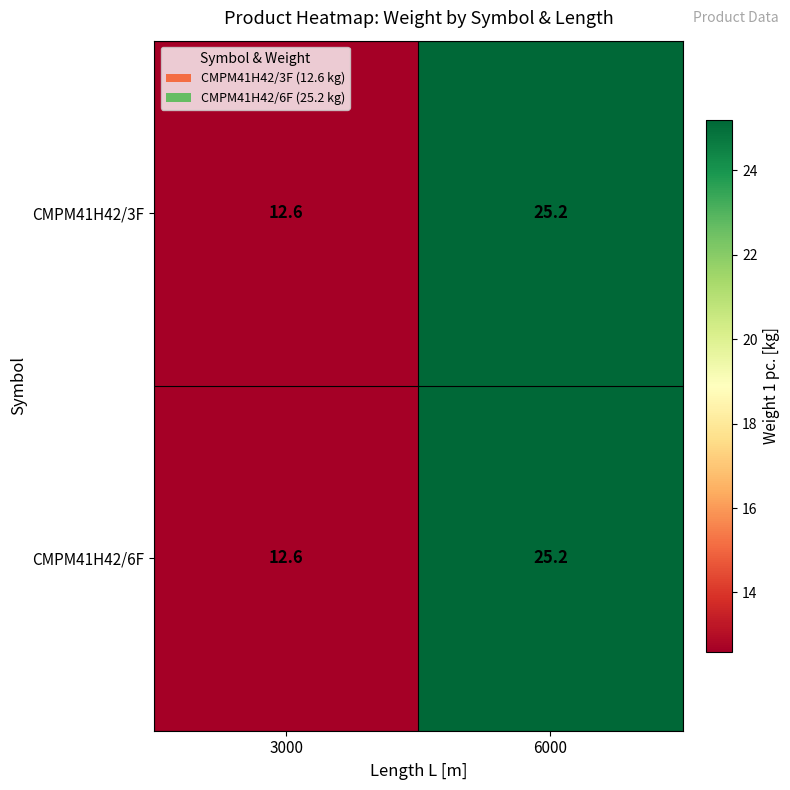

What is the average value of the CMPM41H42/3F series?

18.9